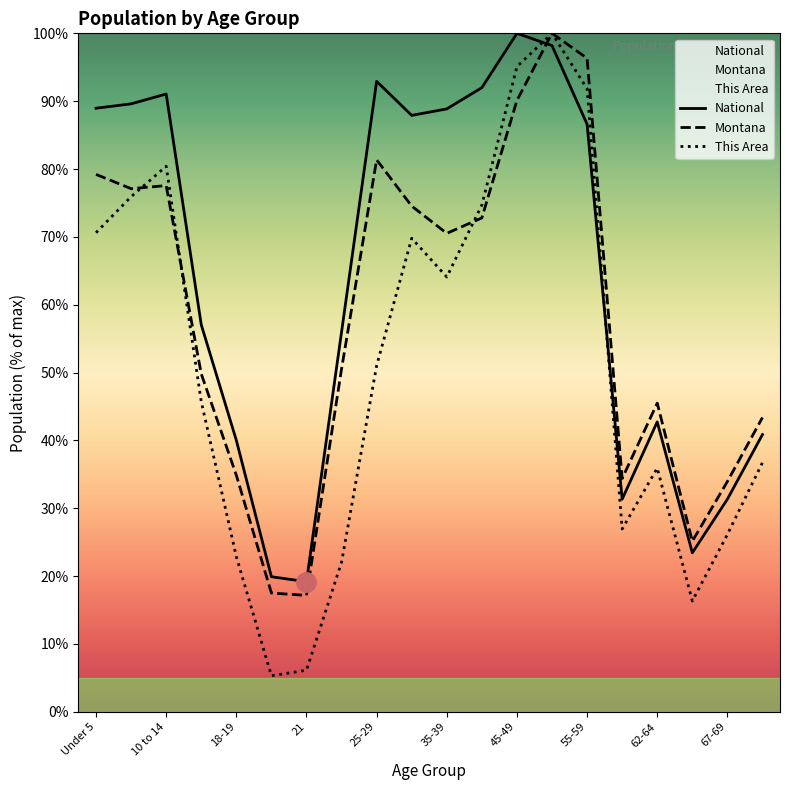

How many times do National and This Area cross each other?

2